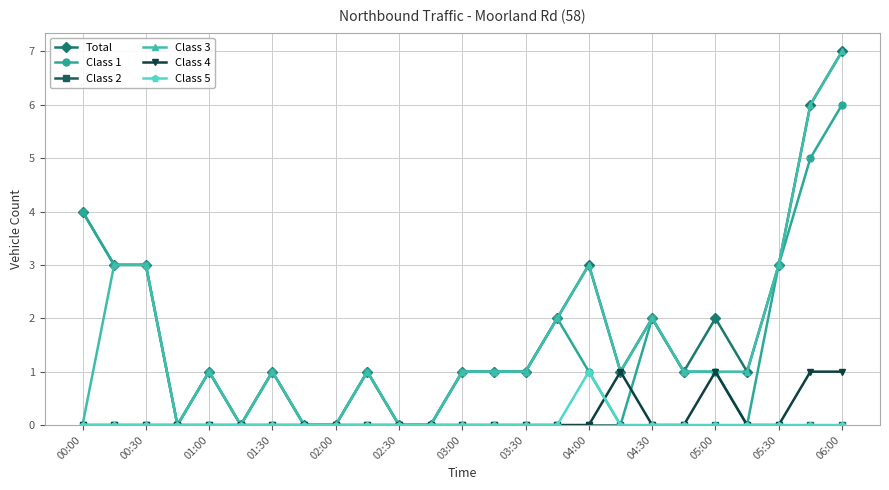

At which label does Class 1 reach its peak?

06:00